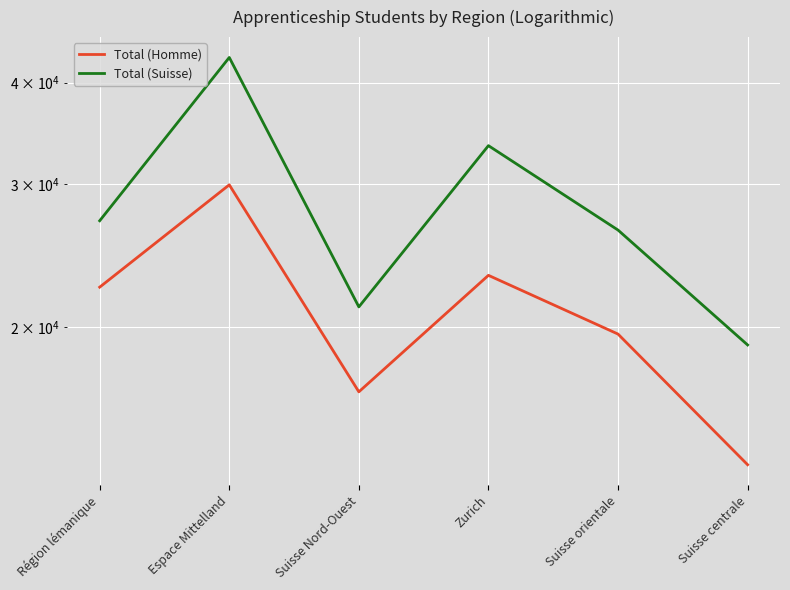

Which series has the largest range (max minus min)?

Total (Suisse)